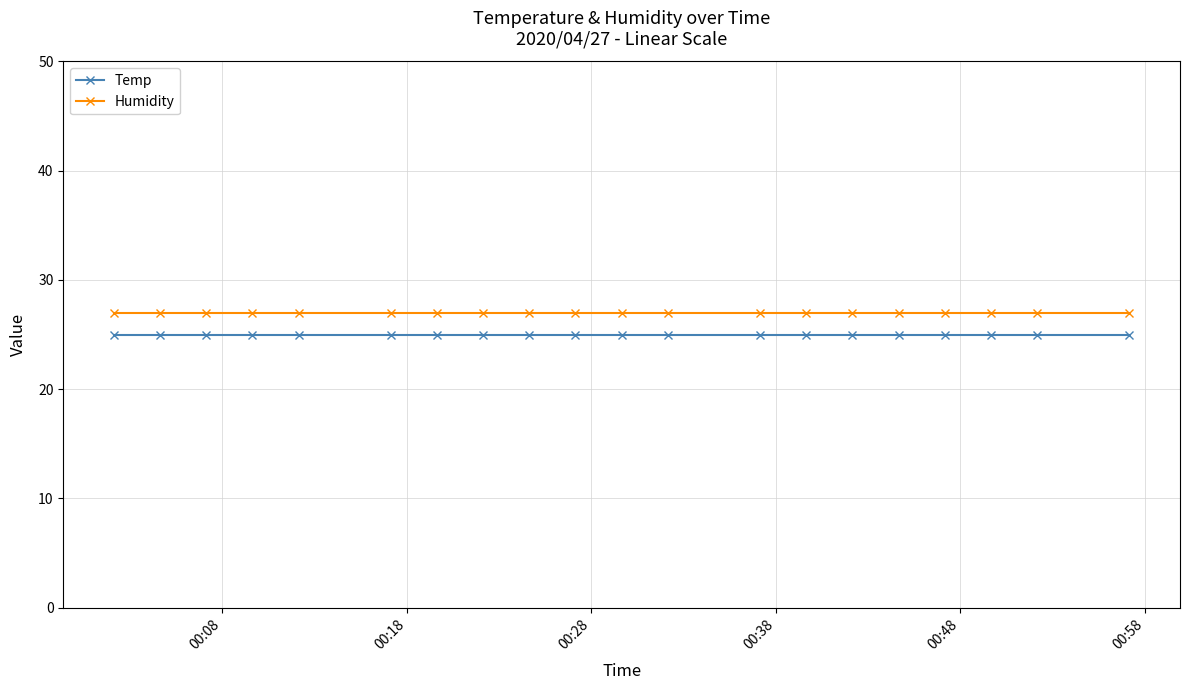

What is the sum of all Humidity values?

540